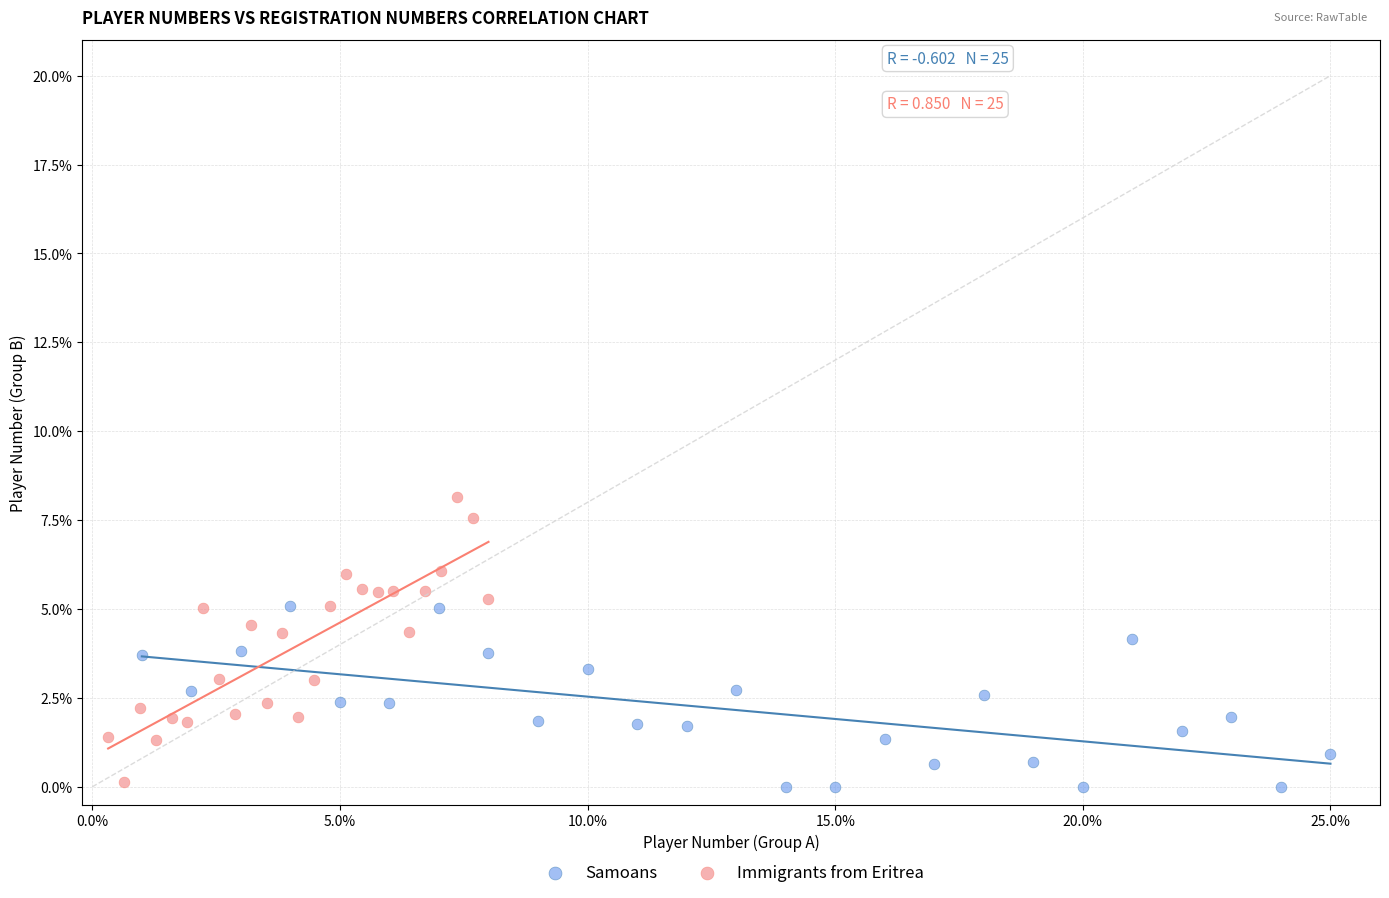

What are all the series names shown in the legend?

Samoans, Immigrants from Eritrea